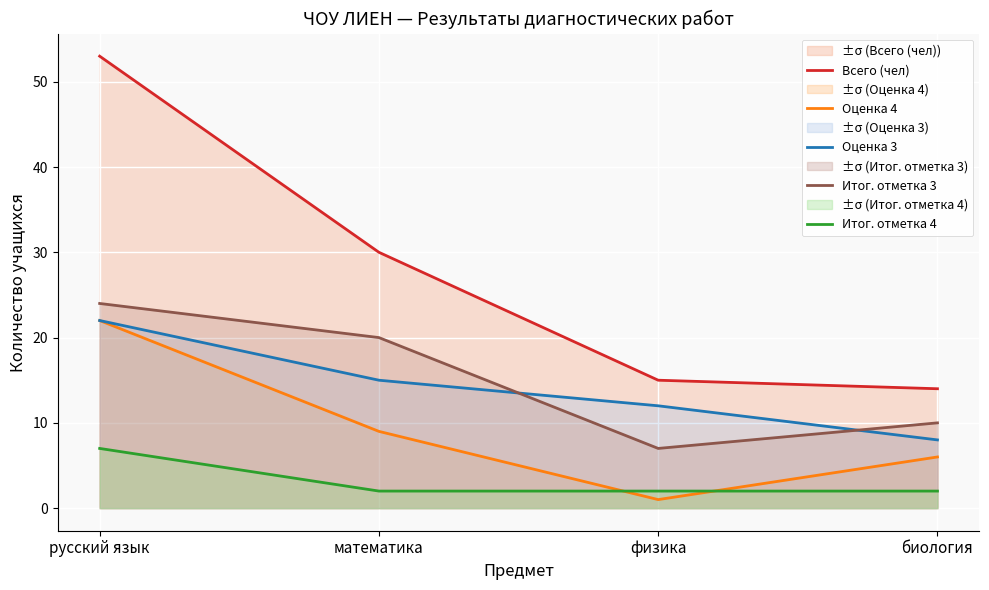

How many categories are shown in the chart?

4